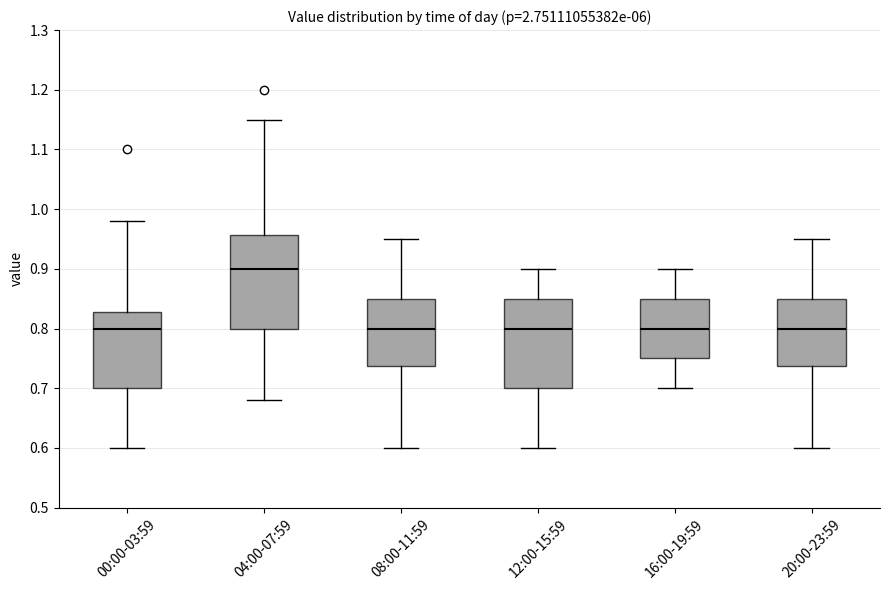

Where is the upper edge of the box for 04:00-07:59 on the y-axis? The values are not printed on the chart, so give them approximately, as read against the axis.

0.96